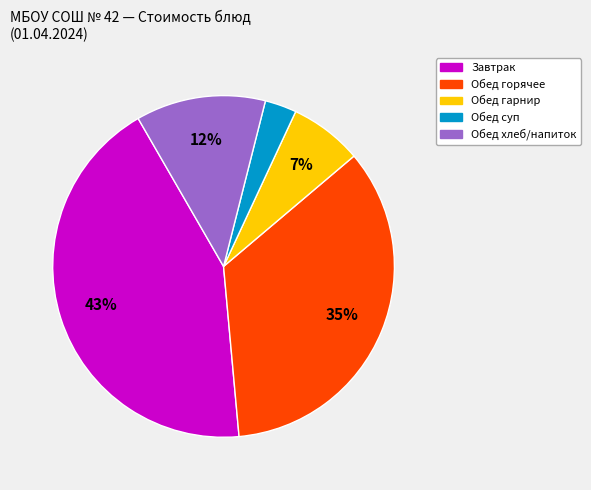

To the nearest percent, what is the average slice percentage?

20%